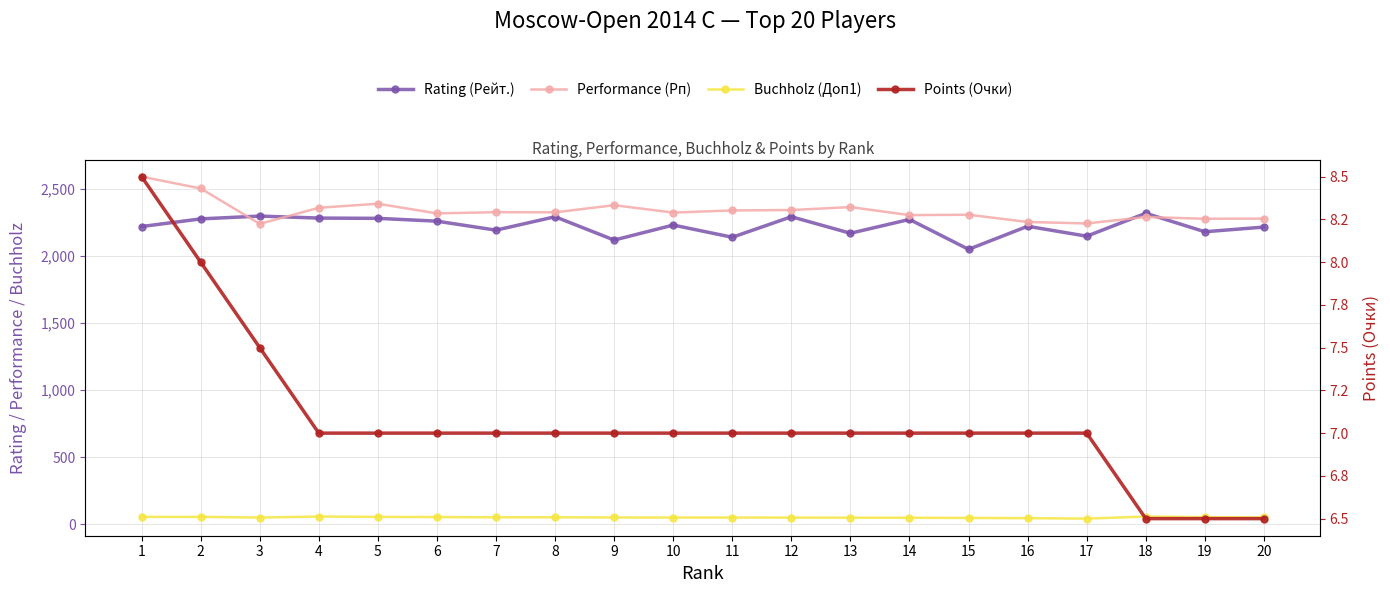

How many data points in Rating (Рейт.) are above 2231?

9